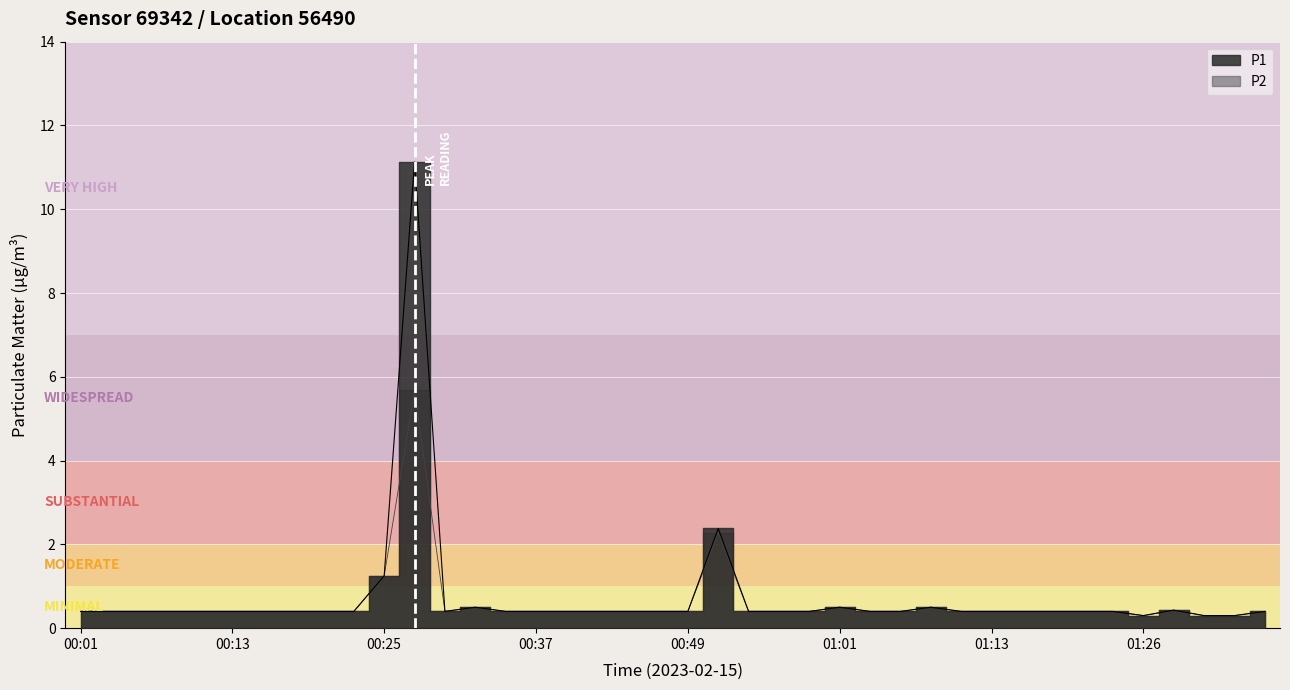

The P2 series shows 0.6 at 00:01. True or false?

False